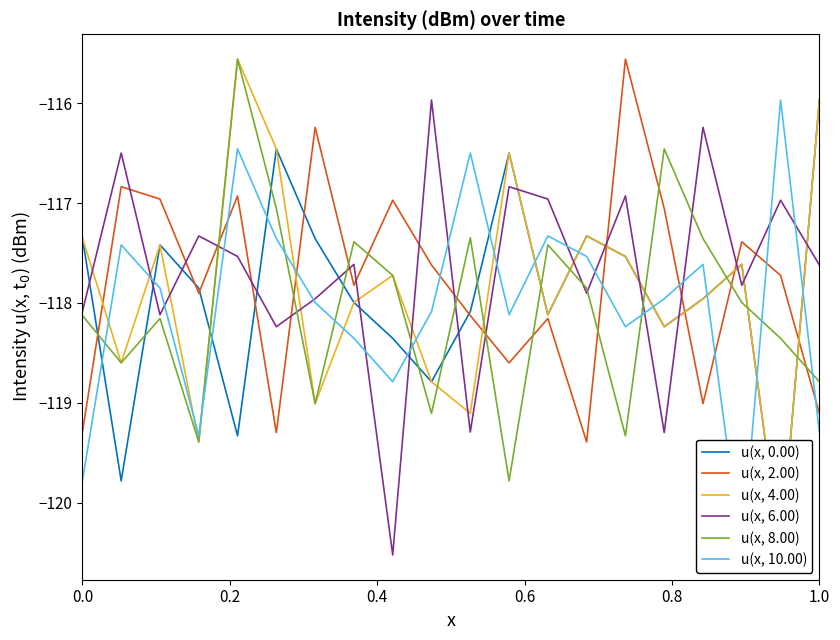

How many times do u(x, 4.00) and u(x, 8.00) cross each other?

8